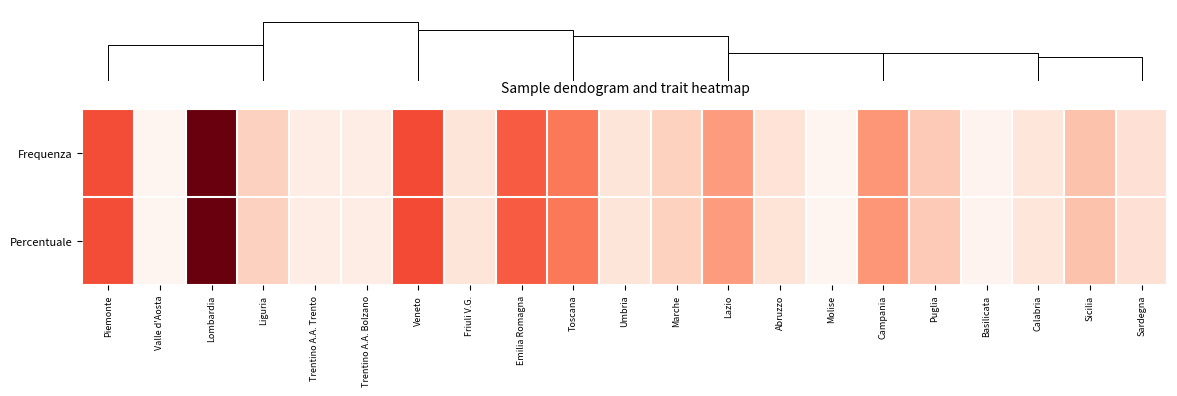

Rank the series at Marche from highest to lowest value.

Frequenza, Percentuale